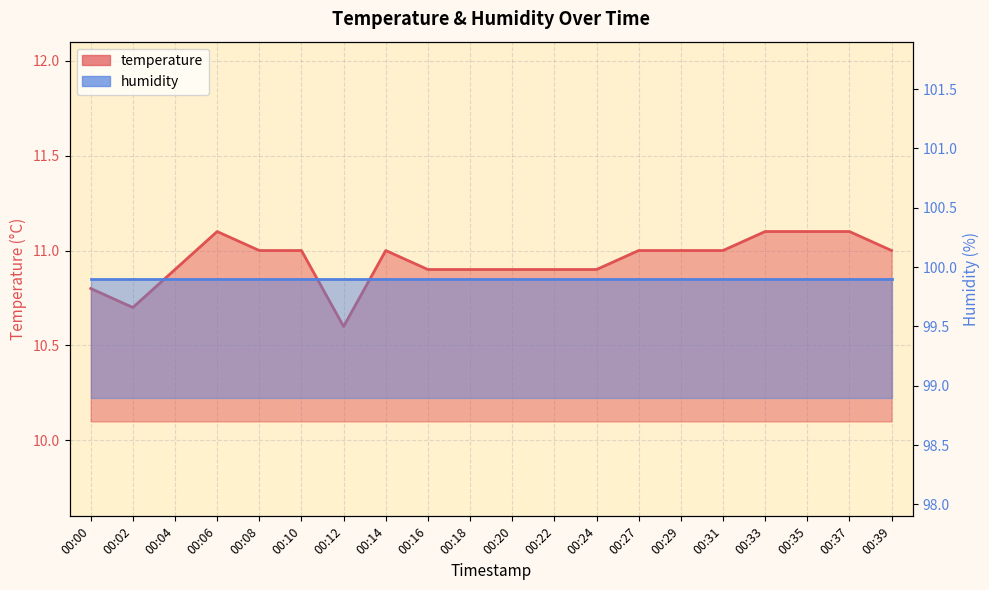

At which category does the chart reach its minimum across all series?

00:12